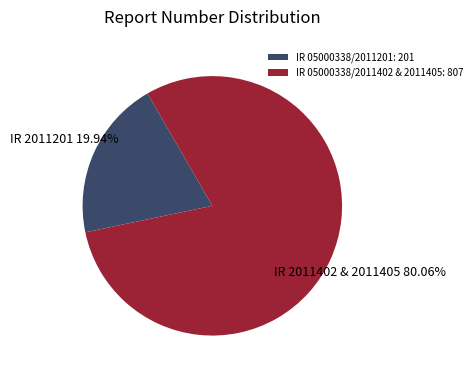

Does IR 05000338/2011402 & 2011405: 807 represent more than half of the total?

Yes